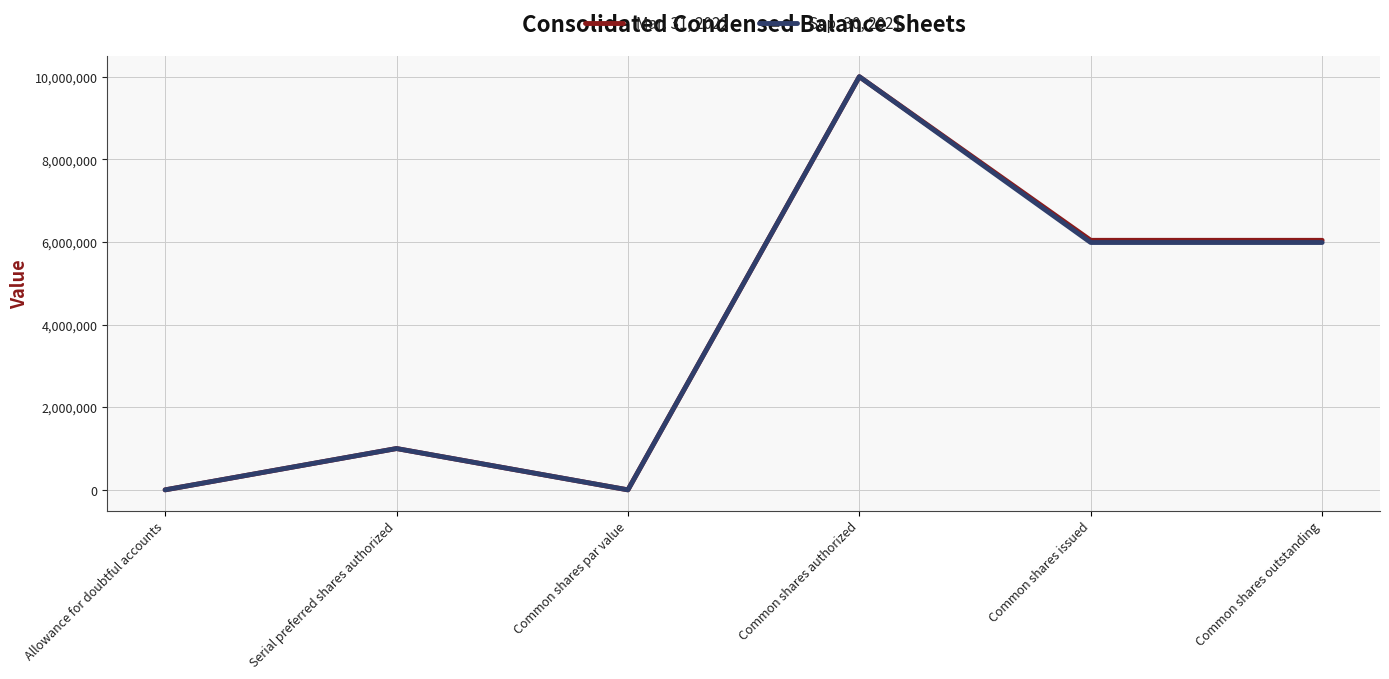

Rank the series by their average value, from highest to lowest.

Mar. 31, 2022, Sep. 30, 2021